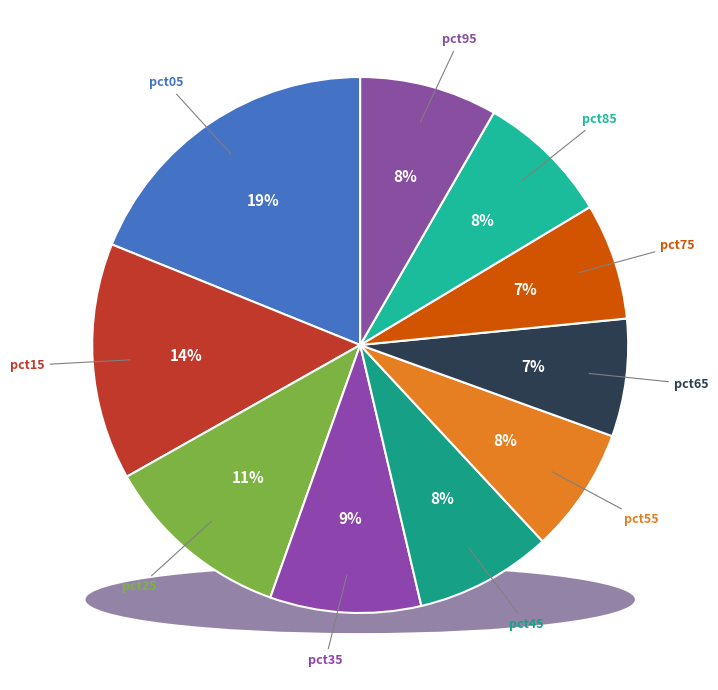

Between pct25 and pct85, which is larger?

pct25